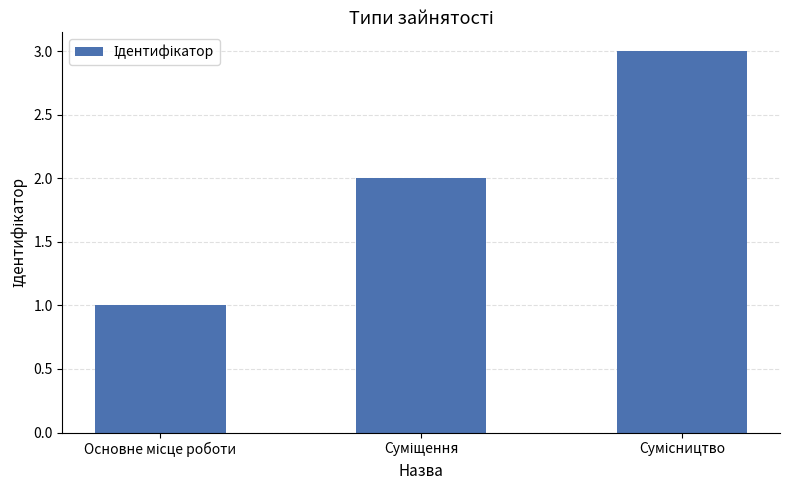

Reading left to right, list all the values displayed in this chart.

1	2	3